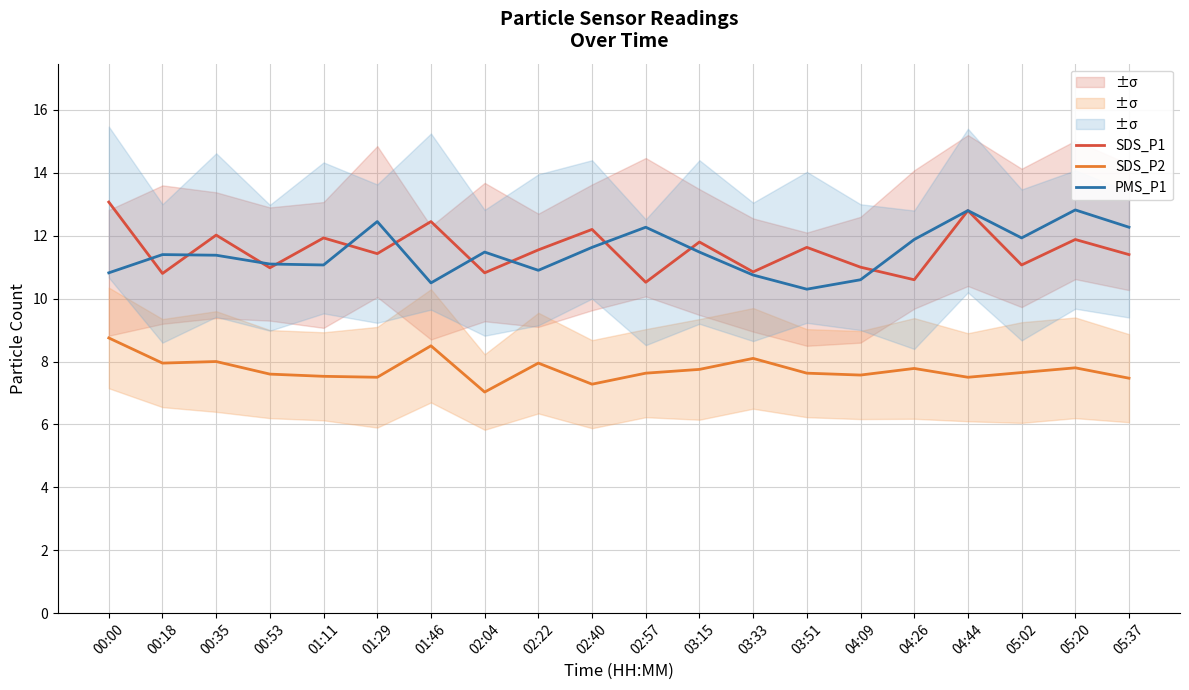

At 03:51, list the series in order from smallest to largest.

SDS_P2, PMS_P1, SDS_P1